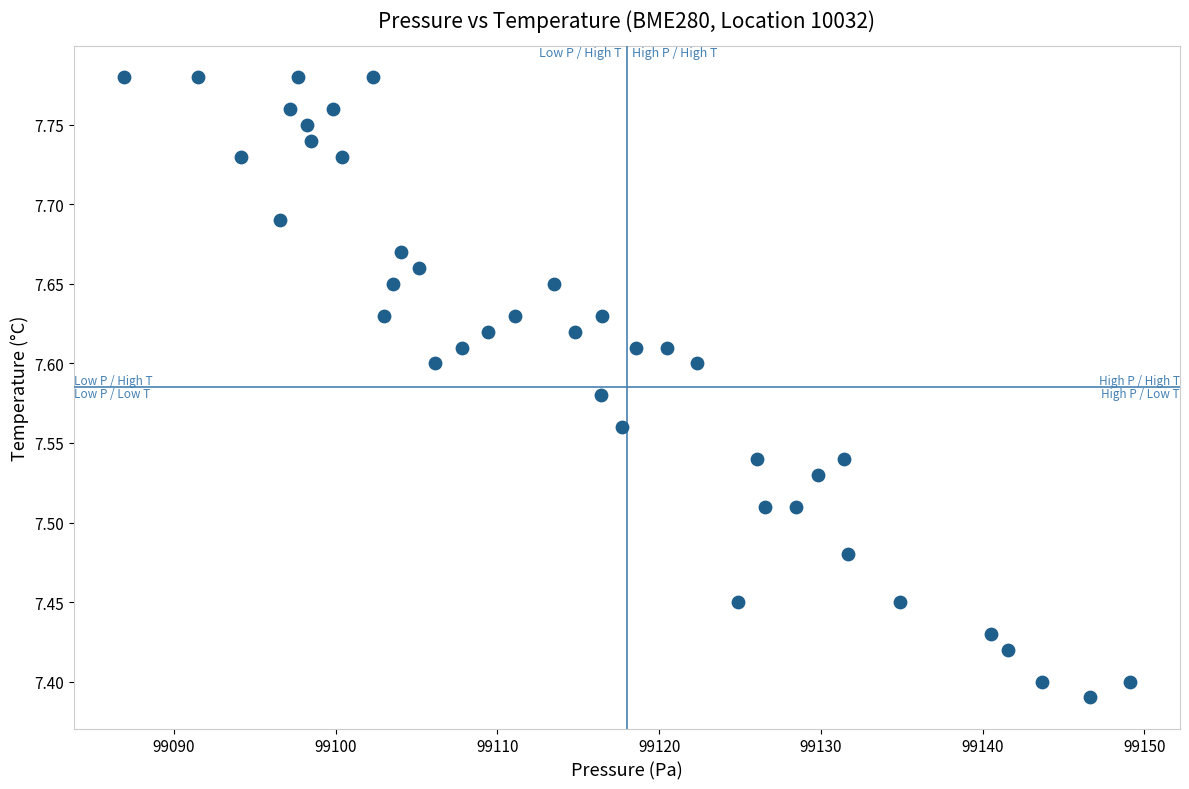

Count the number of points in this scatter plot.

40